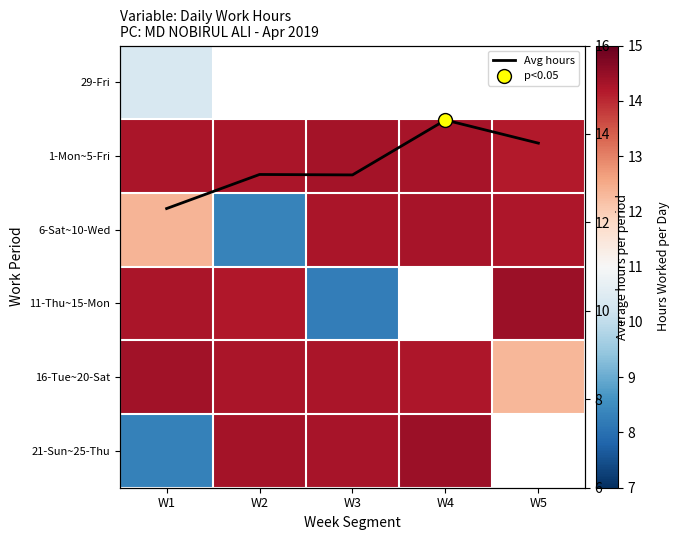

How many data points does each series have?

5